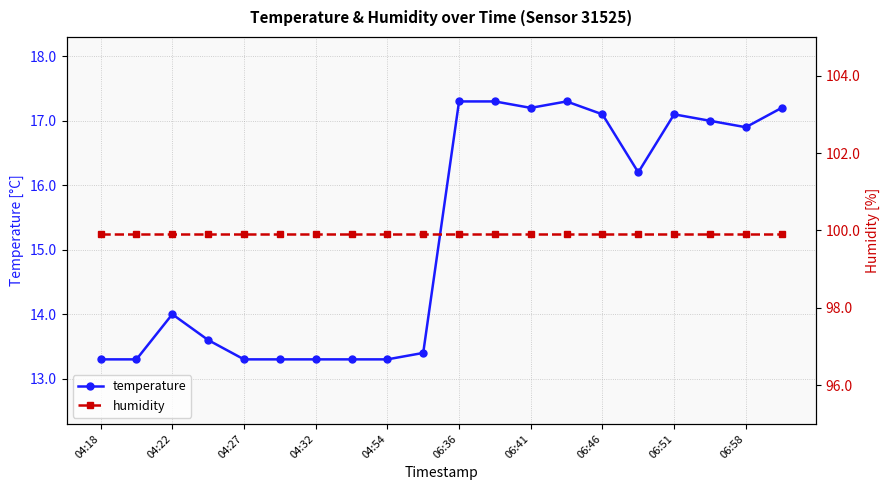

How many categories are shown in the chart?

20